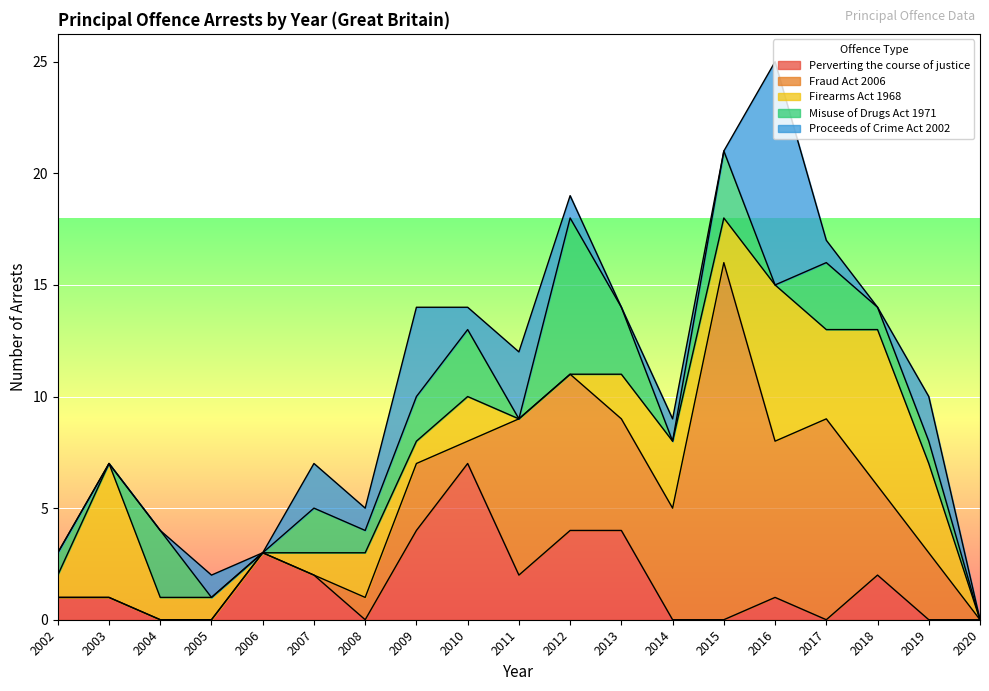

Reading right to left, extract all data points from this chart.

Perverting the course of justice: 2020=0	2019=0	2018=2	2017=0	2016=1	2015=0	2014=0	2013=4	2012=4	2011=2	2010=7	2009=4	2008=0	2007=2	2006=3	2005=0	2004=0	2003=1	2002=1
Fraud Act 2006: 2020=0	2019=3	2018=4	2017=9	2016=7	2015=16	2014=5	2013=5	2012=7	2011=7	2010=1	2009=3	2008=1	2007=0	2006=0	2005=0	2004=0	2003=0	2002=0
Firearms Act 1968: 2020=0	2019=4	2018=7	2017=4	2016=7	2015=2	2014=3	2013=2	2012=0	2011=0	2010=2	2009=1	2008=2	2007=1	2006=0	2005=1	2004=1	2003=6	2002=1
Misuse of Drugs Act 1971: 2020=0	2019=1	2018=1	2017=3	2016=0	2015=3	2014=0	2013=3	2012=7	2011=0	2010=3	2009=2	2008=1	2007=2	2006=0	2005=0	2004=3	2003=0	2002=1
Proceeds of Crime Act 2002: 2020=0	2019=2	2018=0	2017=1	2016=10	2015=0	2014=1	2013=0	2012=1	2011=3	2010=1	2009=4	2008=1	2007=2	2006=0	2005=1	2004=0	2003=0	2002=0